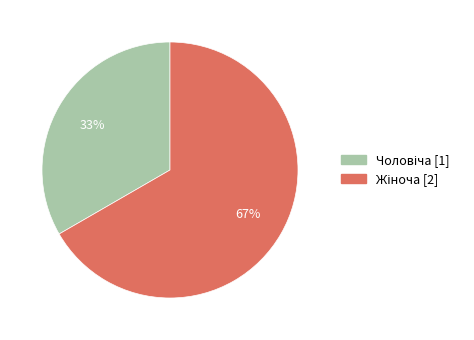

Is there any slice that represents more than half of the pie?

Yes